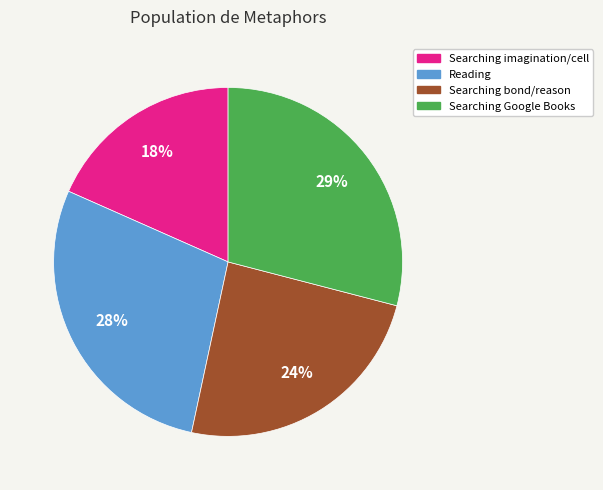

How many segments does this pie chart have?

4